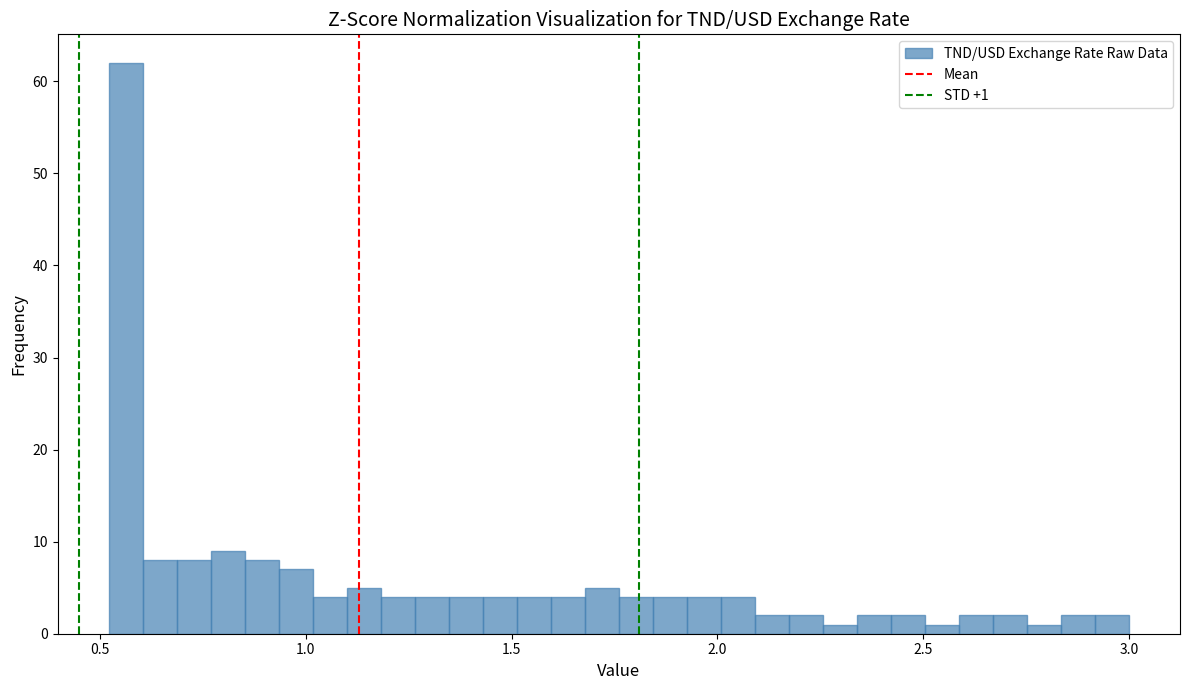

Read against the x-axis, roughly where is the centre of the tallest bar?

0.55